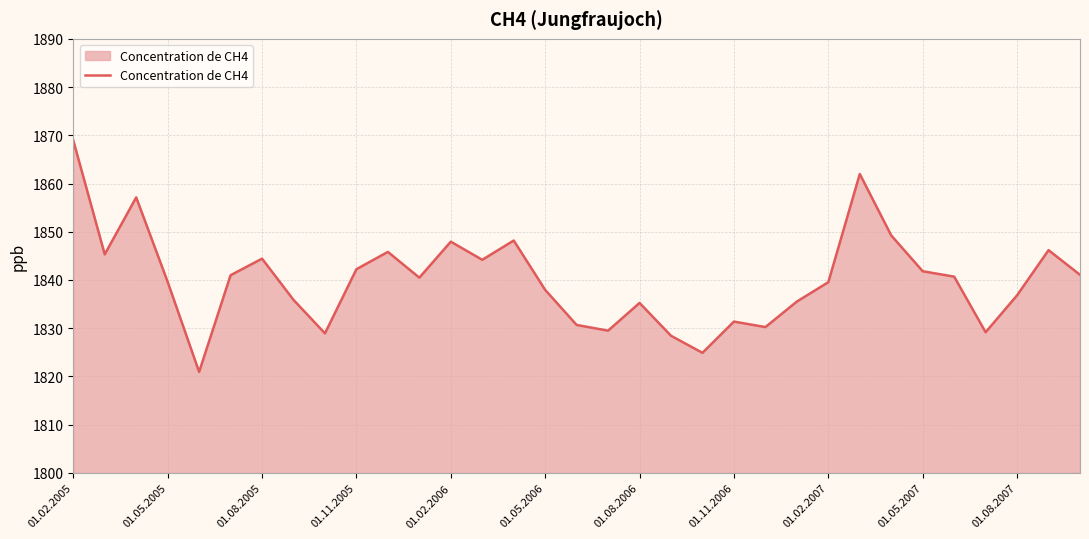

How many interior local peaks (higher than both neighbors) does the data have?

9